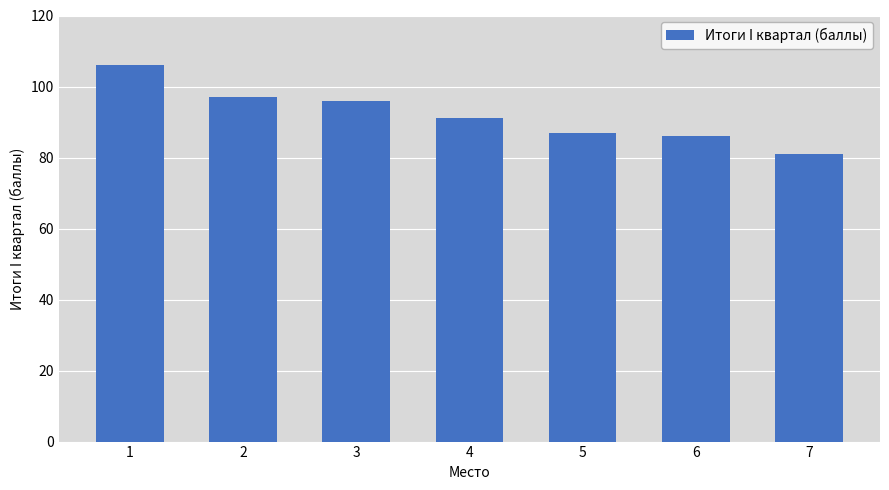

What is the value of the 2nd bar from the left?

97